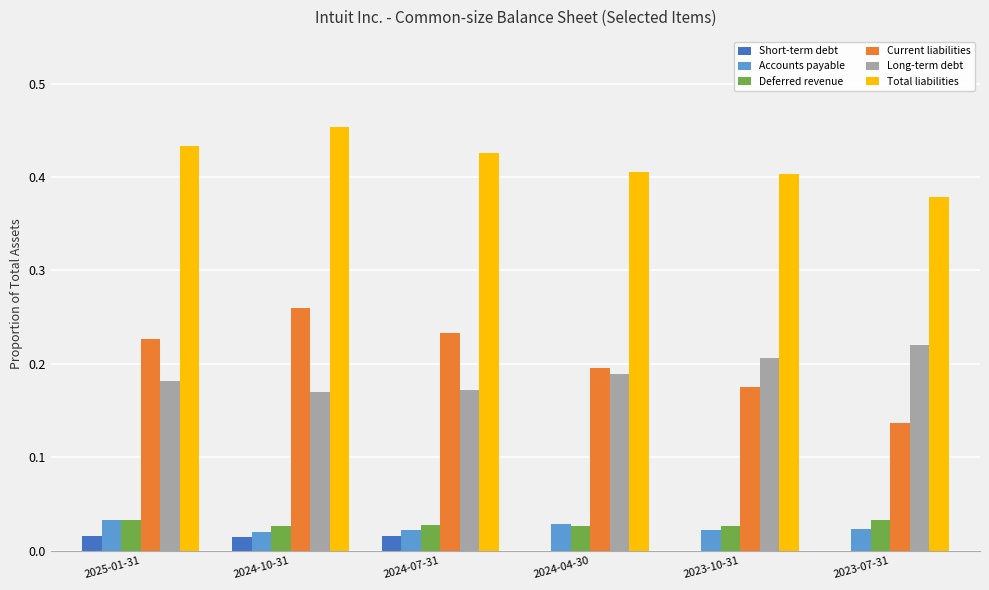

How many groups of bars are there?

6